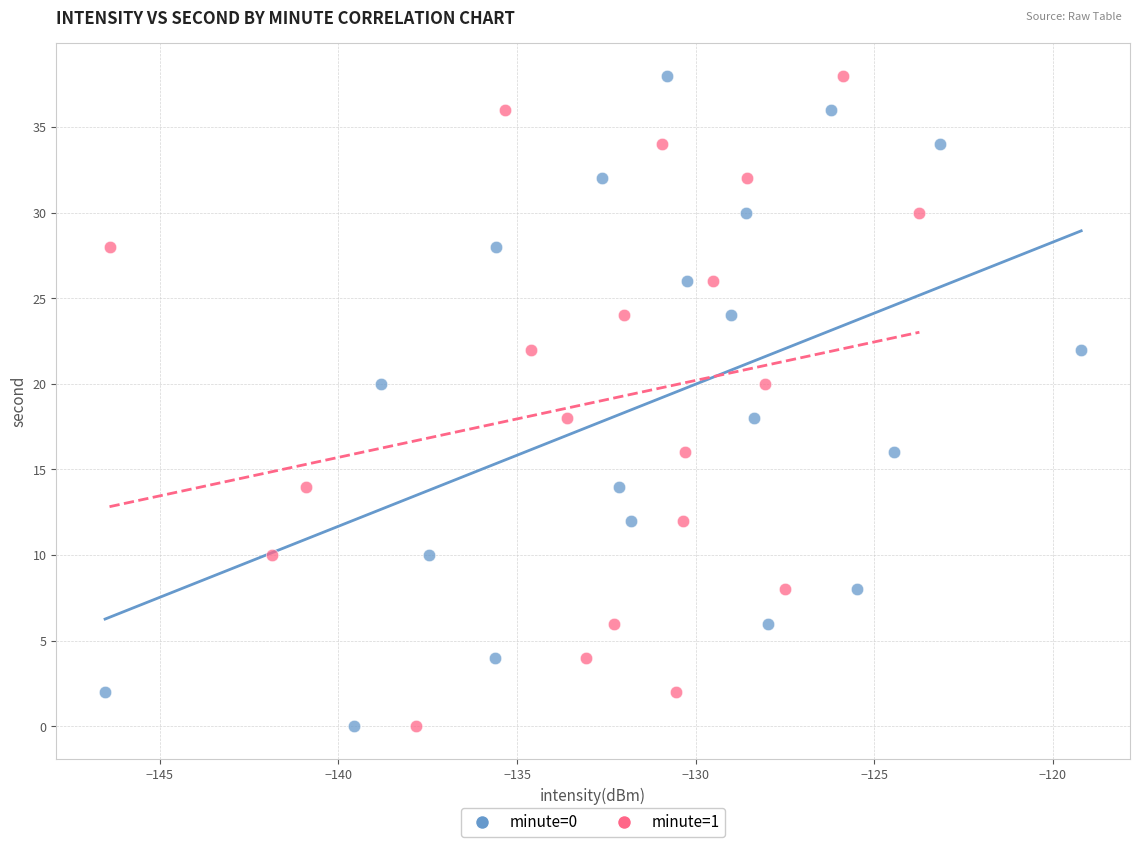

What are all the series names shown in the legend?

minute=0, minute=1